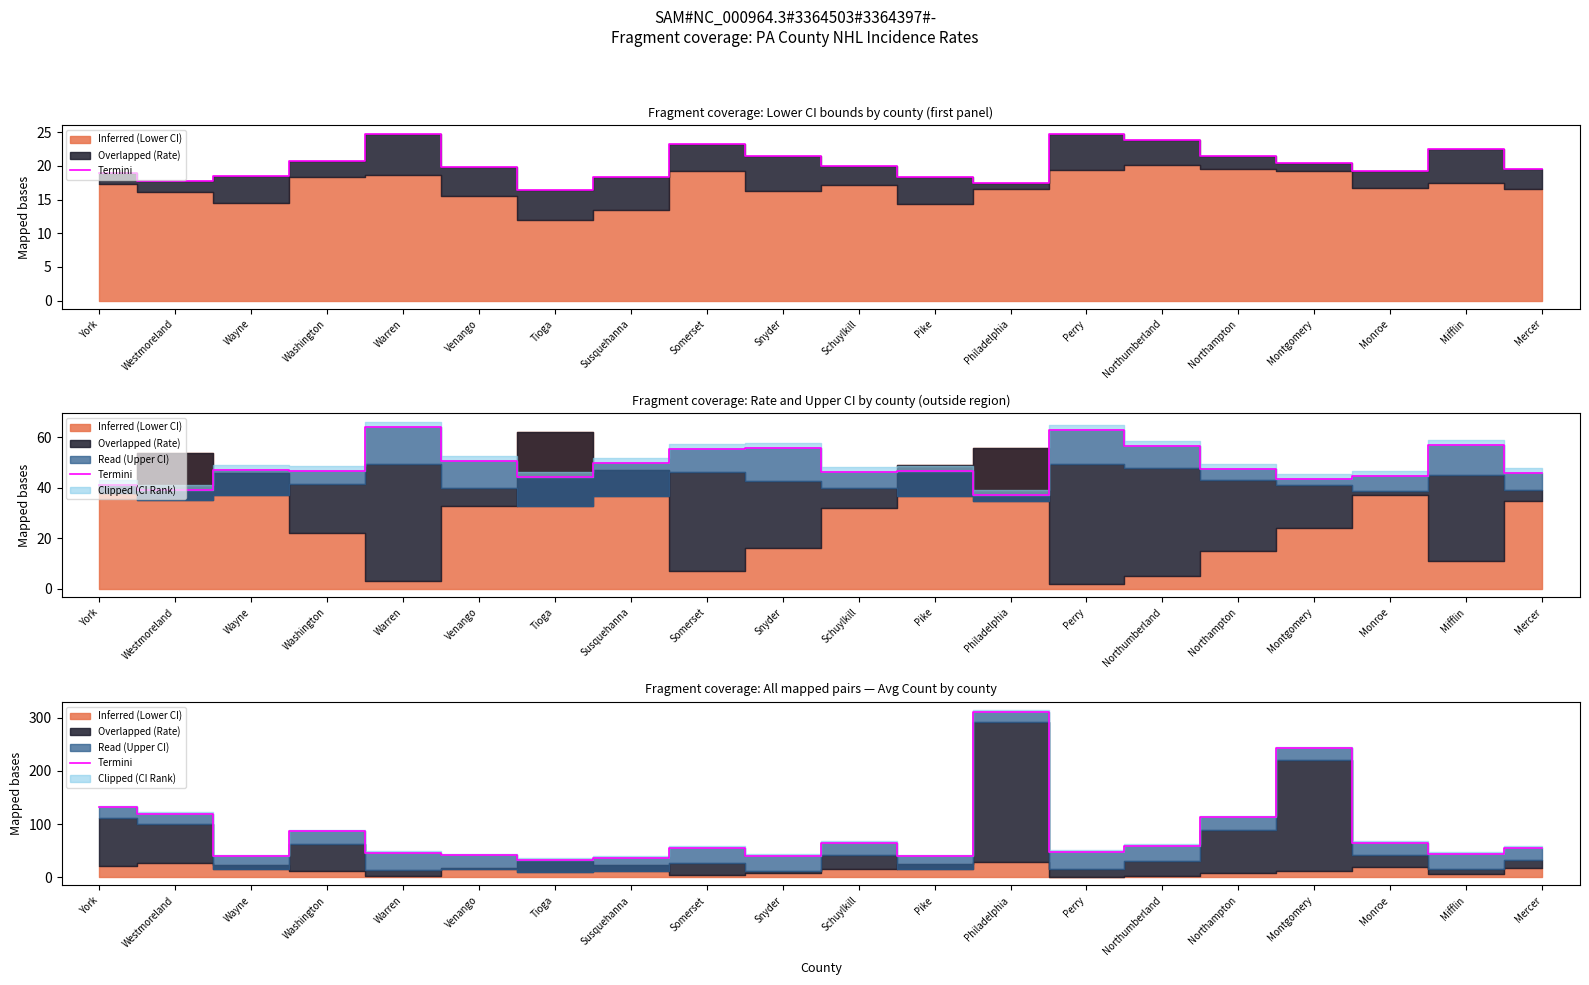

How many interior local valleys (lower than both neighbors) does the data have?

6